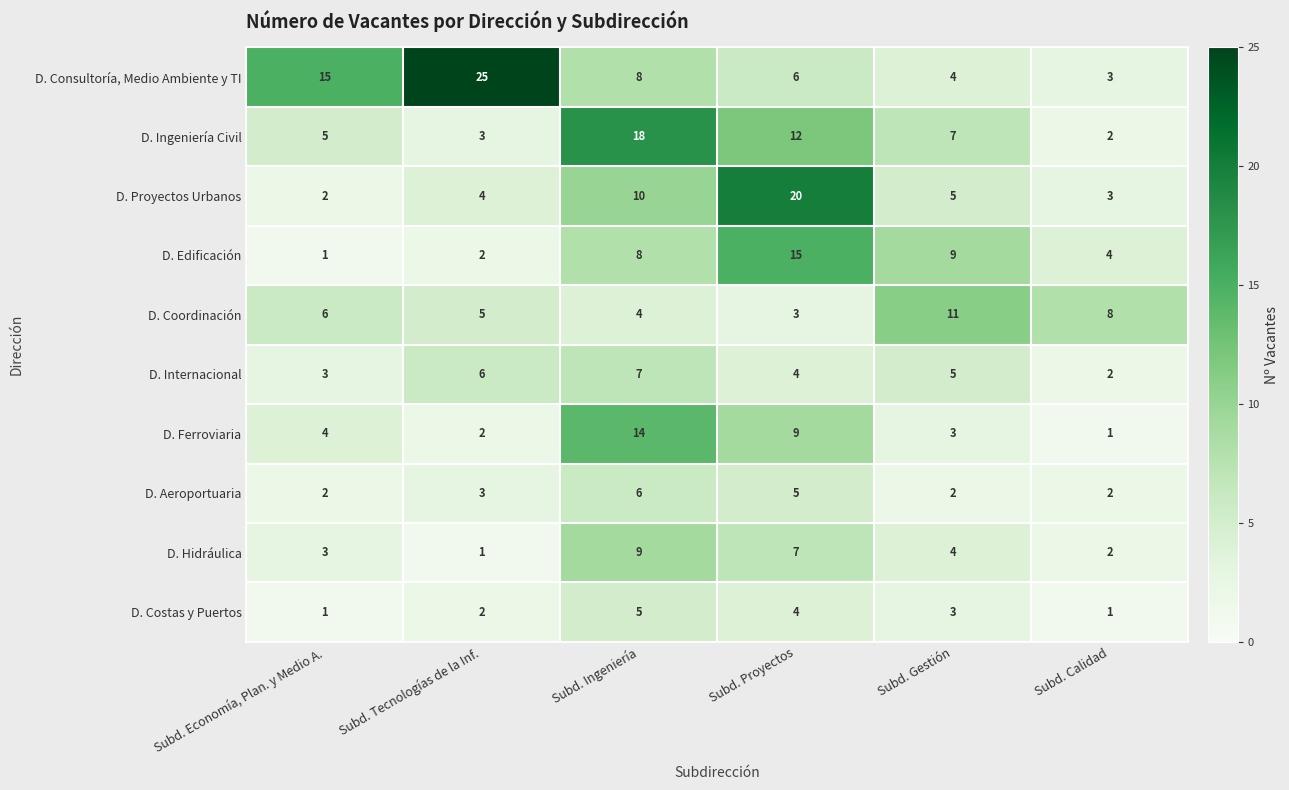

What is the sum of all D. Hidráulica values?

26